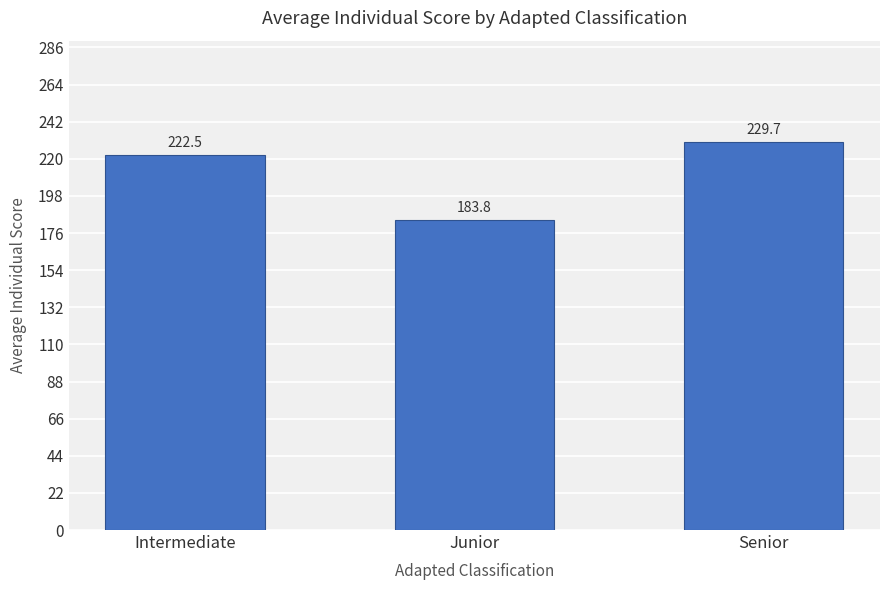

What is the difference between the maximum and minimum values?

45.9